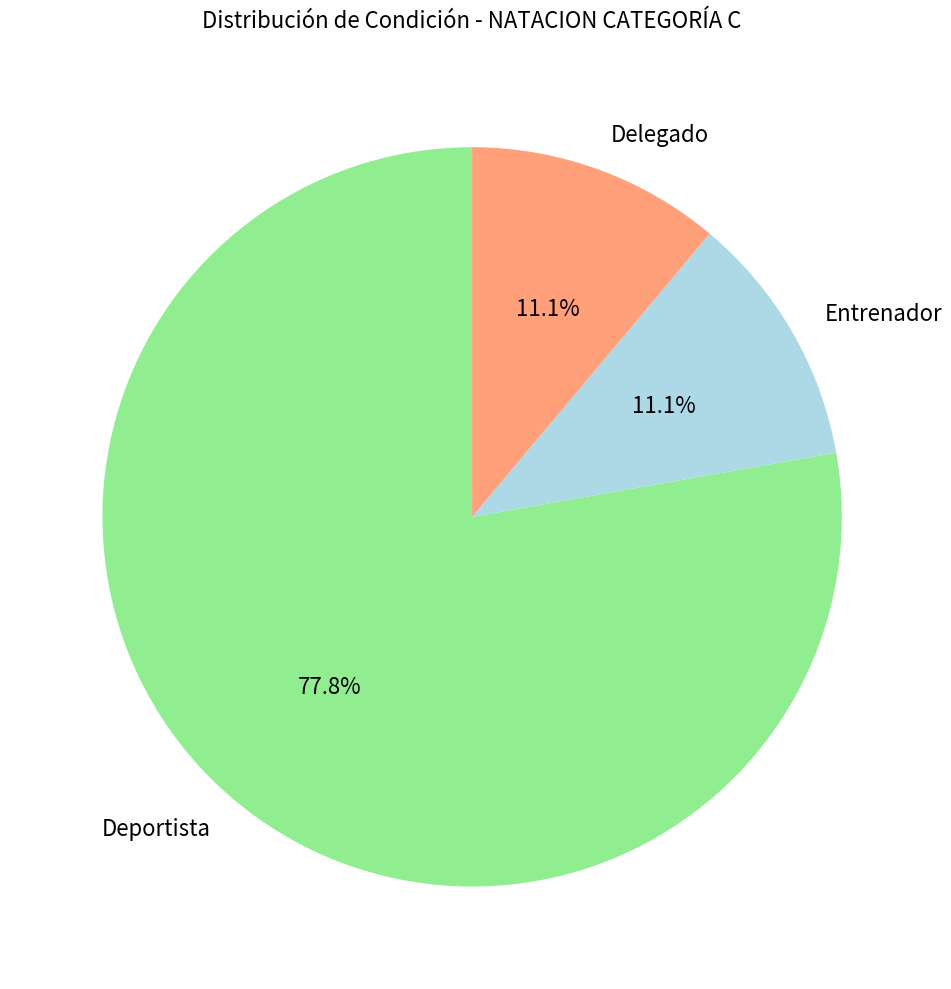

Which slice is the largest?

Deportista